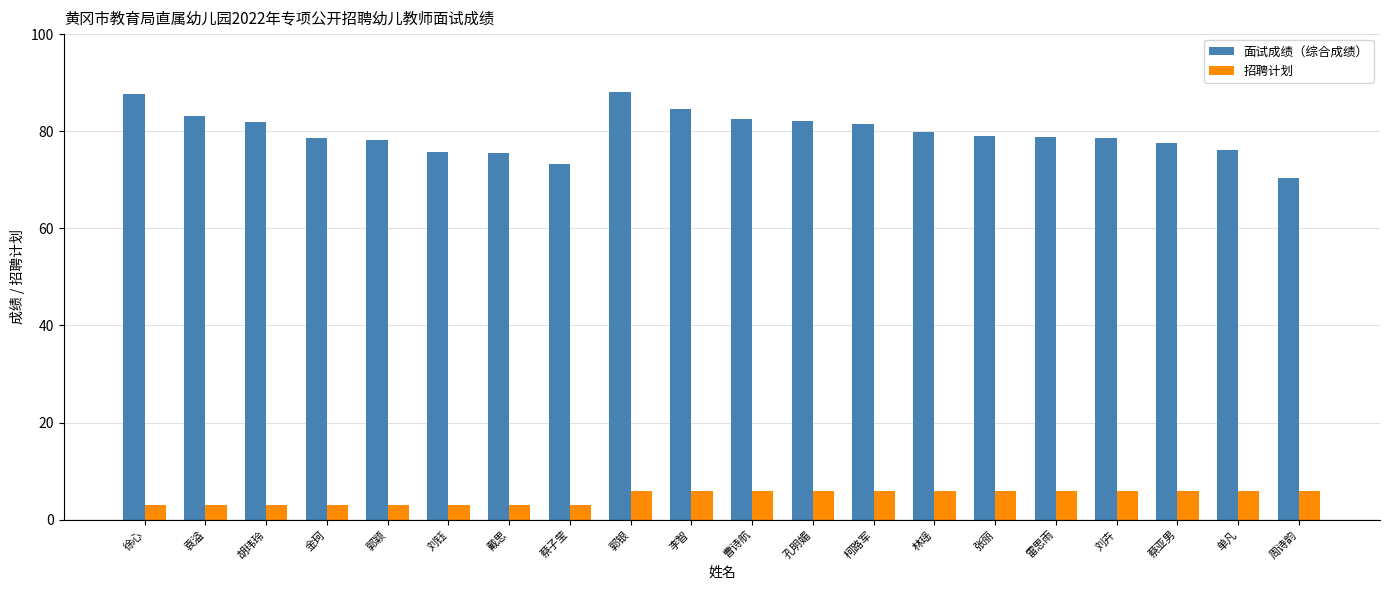

List the series in order of their peak value, lowest first.

招聘计划, 面试成绩（综合成绩）